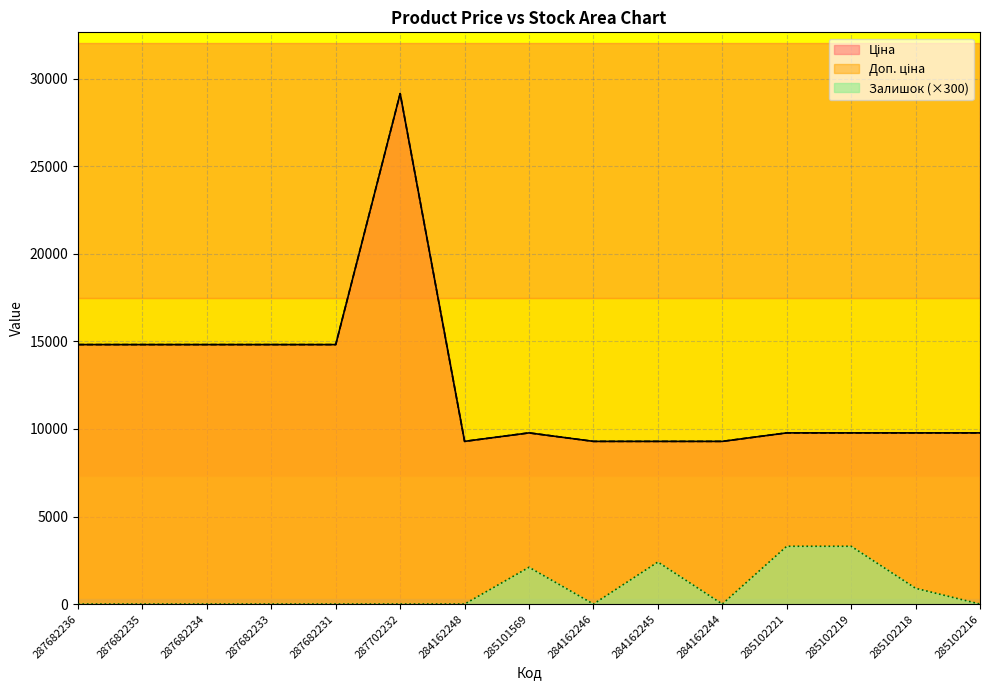

What is the difference between the second highest and minimum values in the Ціна series?

5527.1